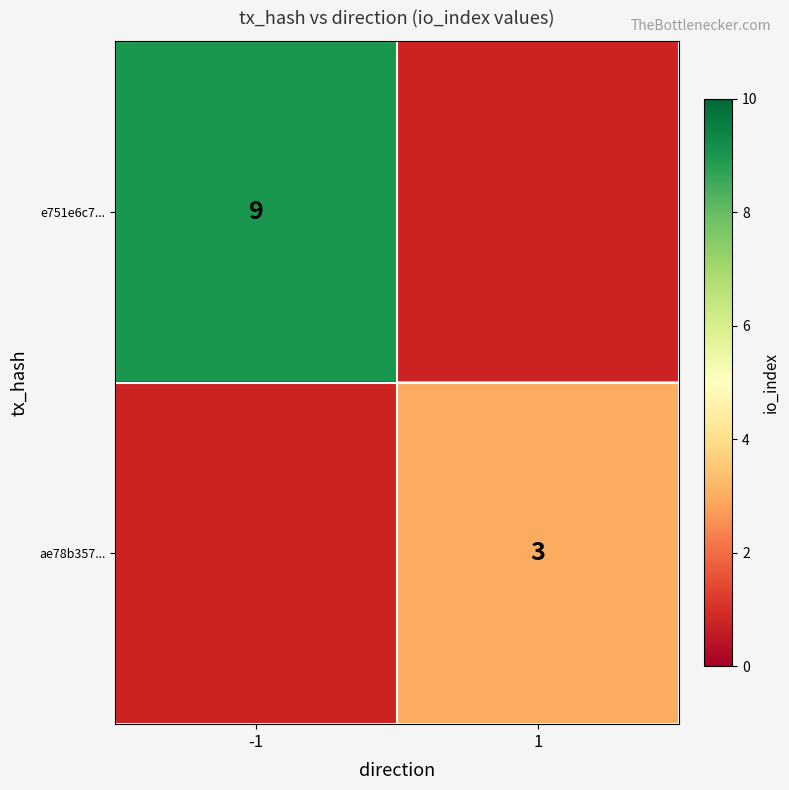

Is it true that e751e6c7... equals 6 at -1?

False